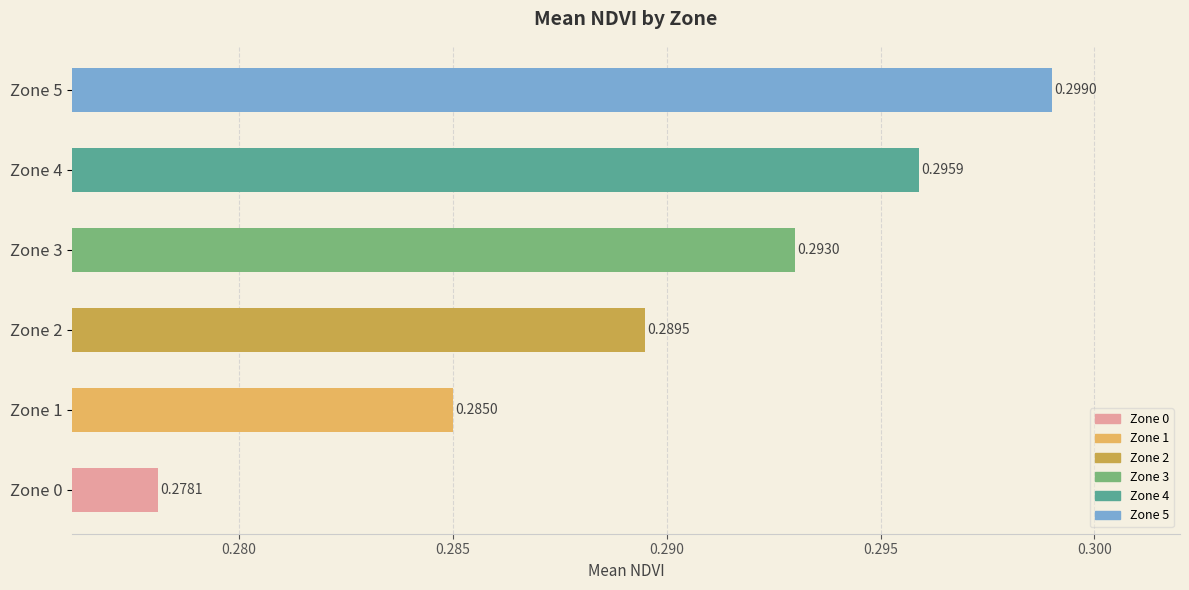

List the labels in order of value, largest first.

Zone 5, Zone 4, Zone 3, Zone 2, Zone 1, Zone 0